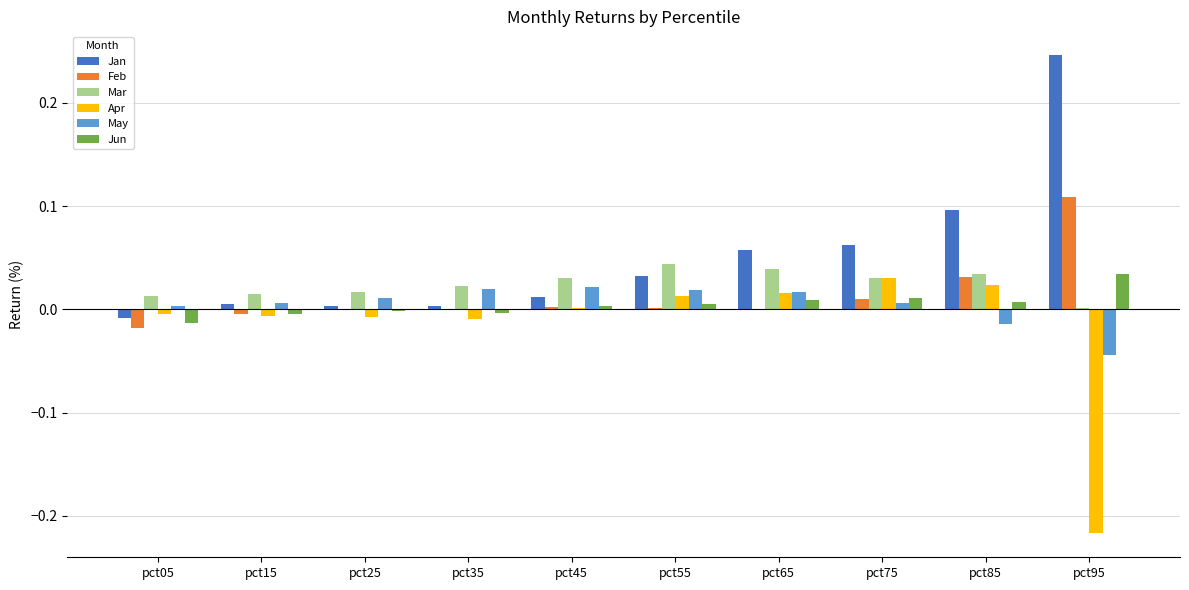

True or false: Apr has a value of -0.0 at pct95.

False